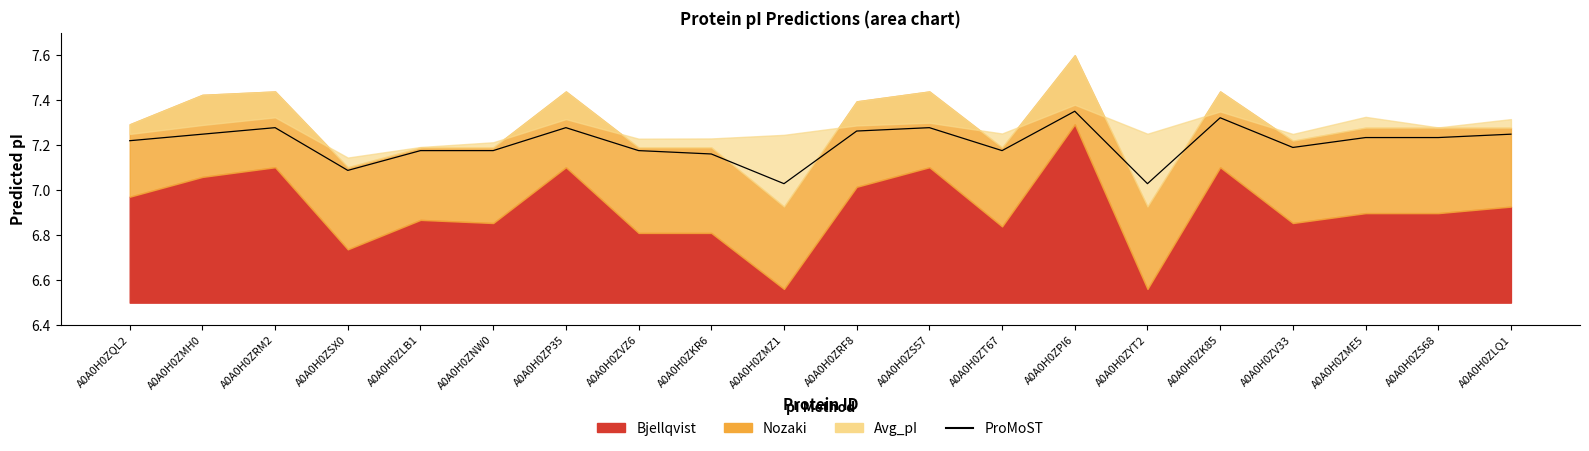

What is the label of the 10th point from the right?

A0A0H0ZRF8